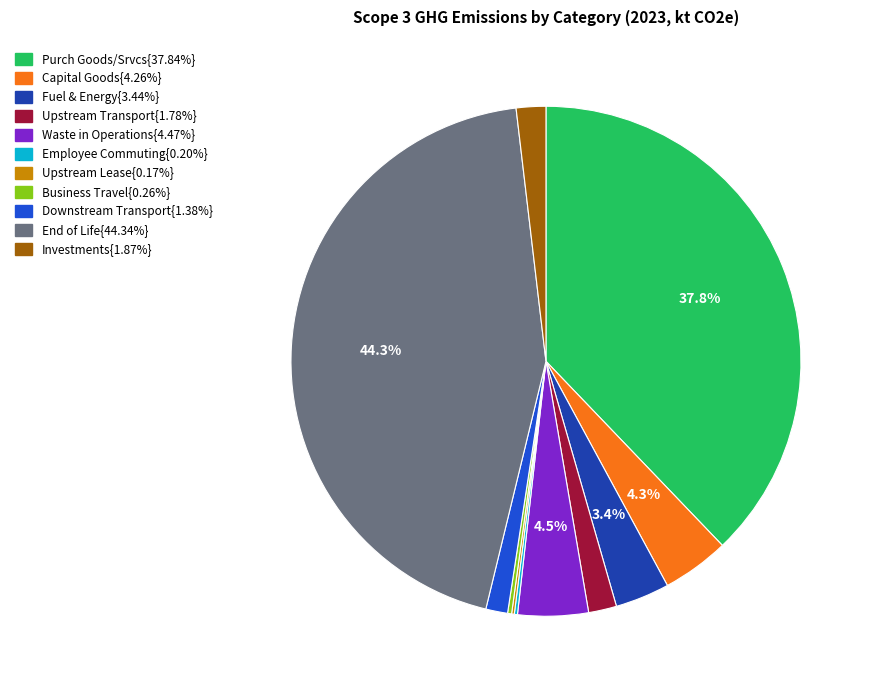

Is there a majority slice in this chart?

No